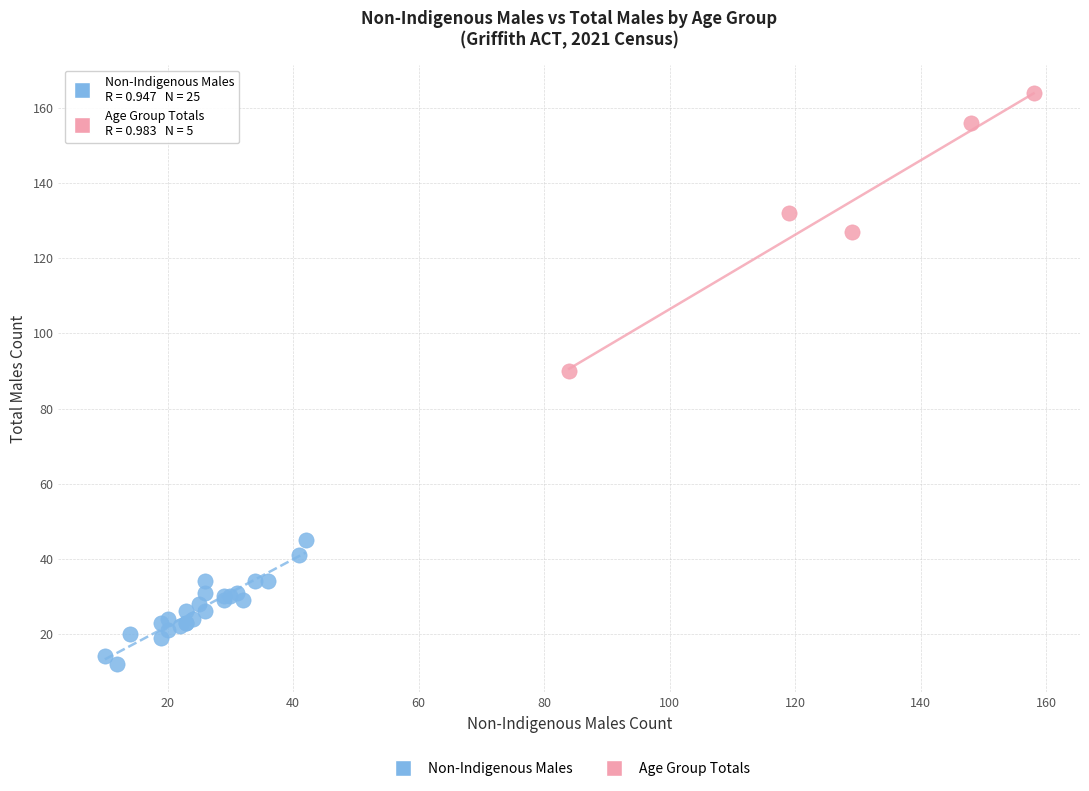

What are all the series names shown in the legend?

Non-Indigenous Males, Age Group Totals